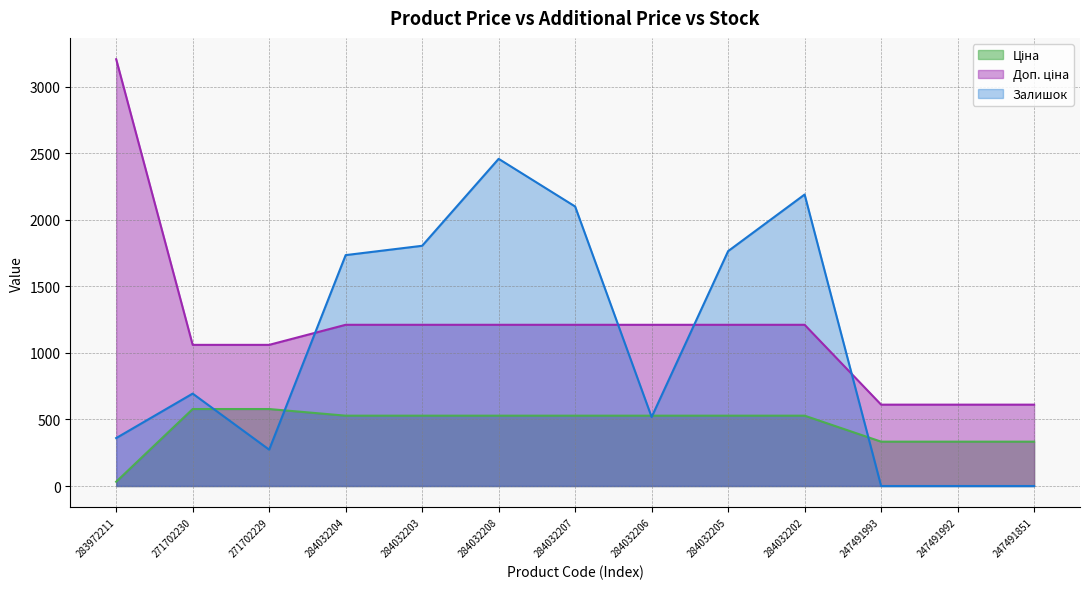

Which series has the widest spread of values?

Доп. ціна